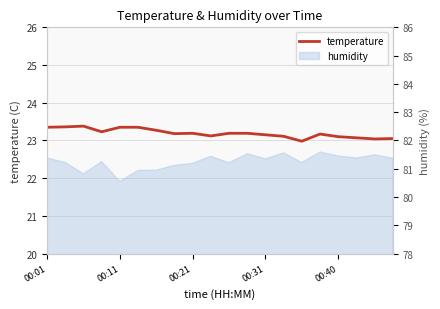

What is the change in value from 15 to 16?

-0.1